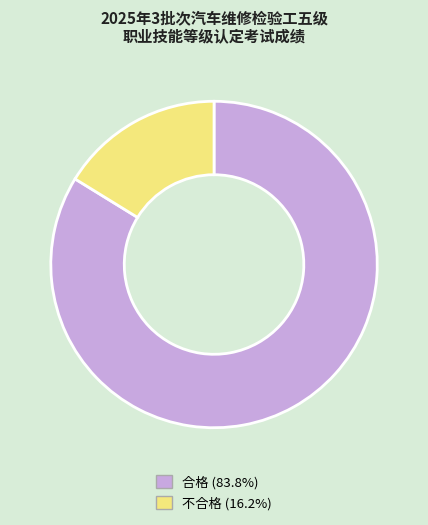

Does any single category account for the majority?

Yes